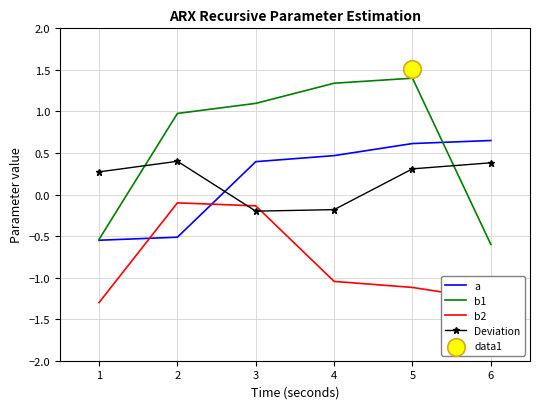

Is the value of b1 at 1 greater than the value of a at 3?

No